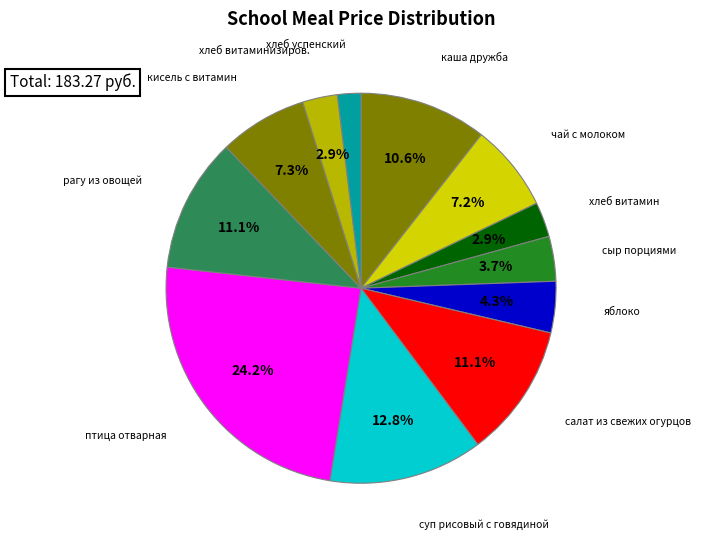

Which category has the smallest portion of the pie?

хлеб успенский